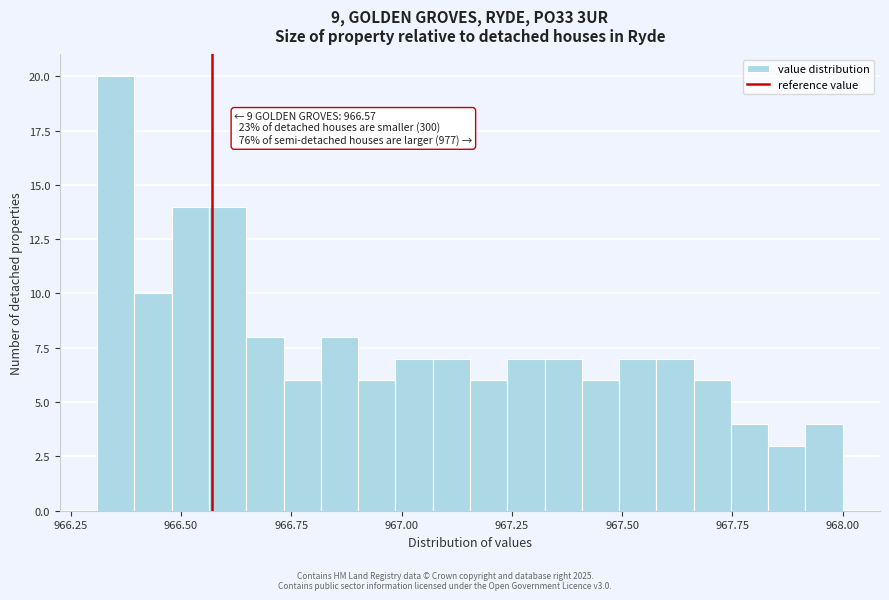

Around what value on the x-axis is the tallest bar? Give the approximate position of its centre, as read against the axis.

966.35